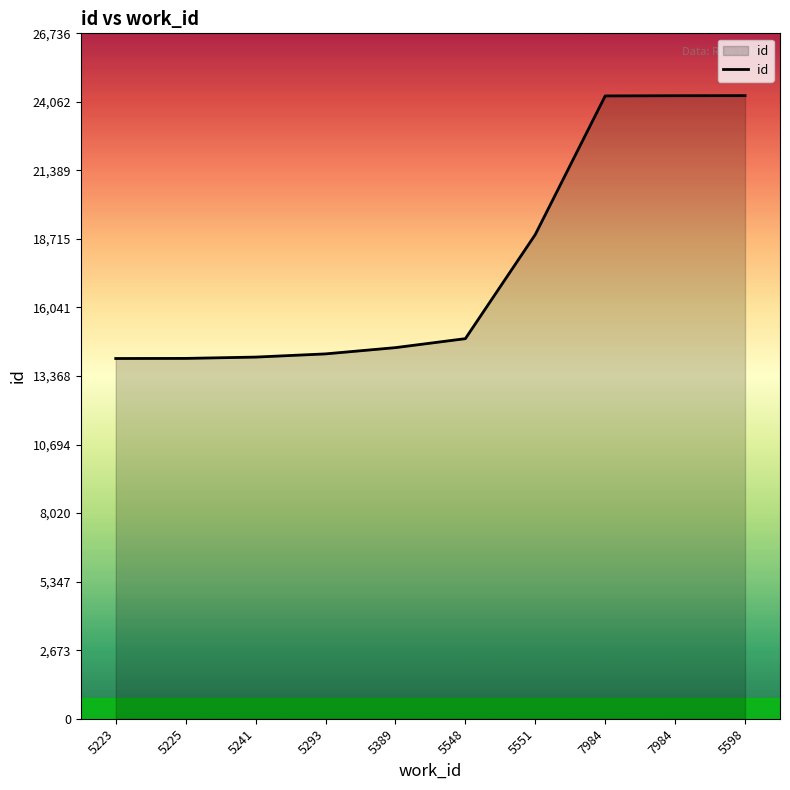

Does the chart have visible grid lines?

No